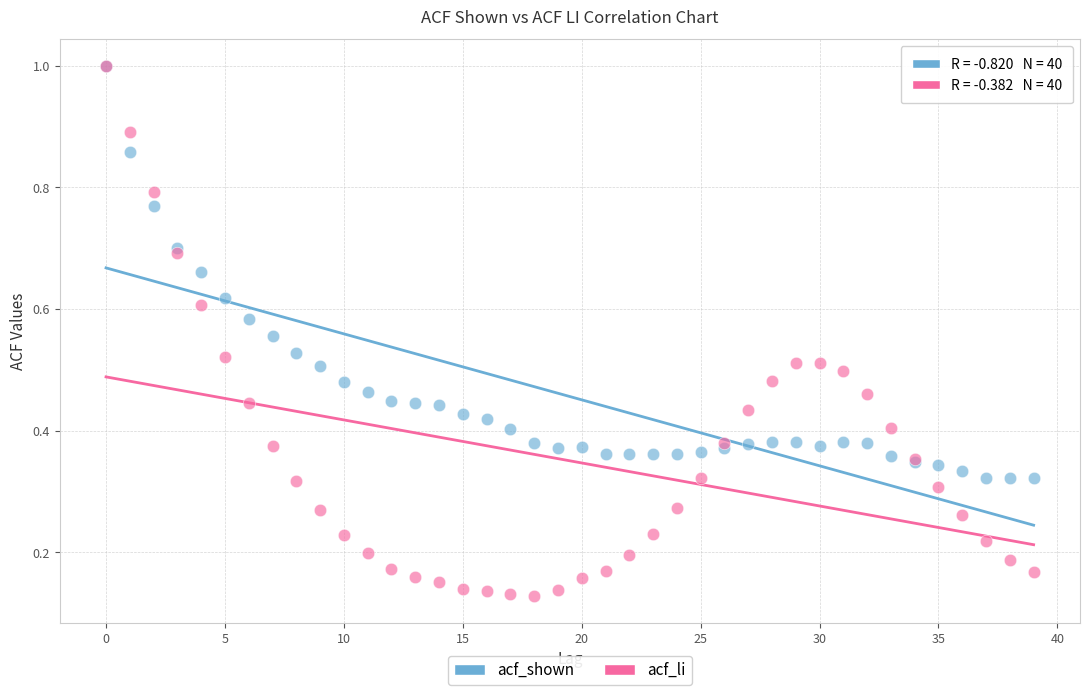

What are all the series names shown in the legend?

acf_shown, acf_li